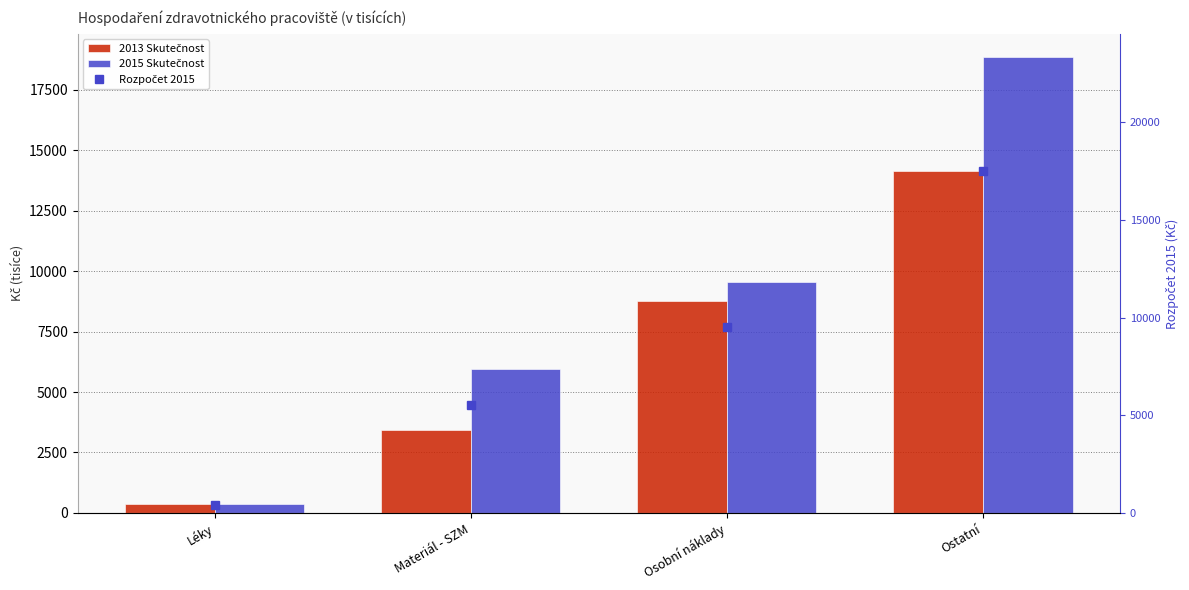

Reading left to right, transcribe all the data shown in this chart.

2013 Skutečnost: 352.1	3411.6	8764.2	14136.9
2015 Skutečnost: 387.6	5970.4	9569.5	18875.5
Rozpočet 2015: 379.4	5507.5	9528.3	17506.6